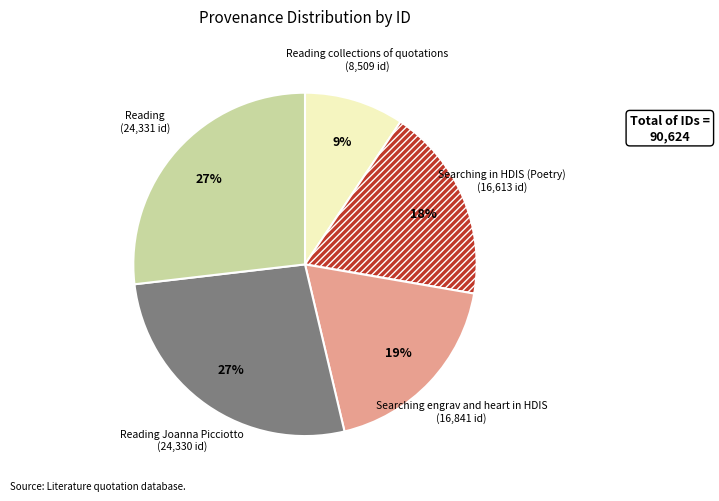

Which slice is the smallest?

Reading collections of quotations